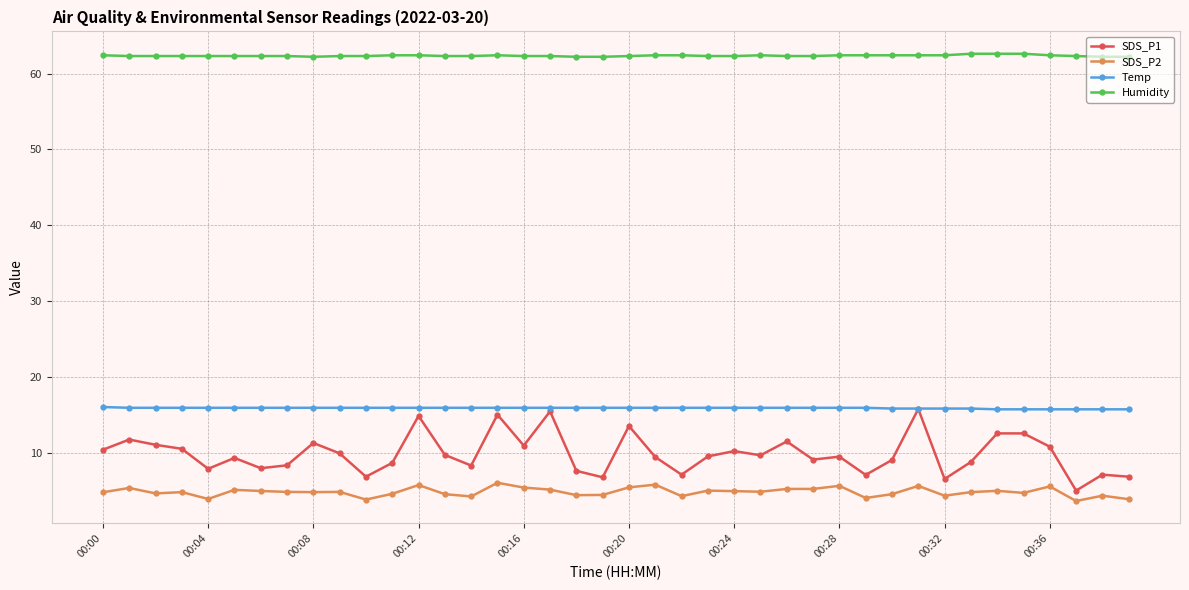

Which series has the largest total across all categories?

Humidity